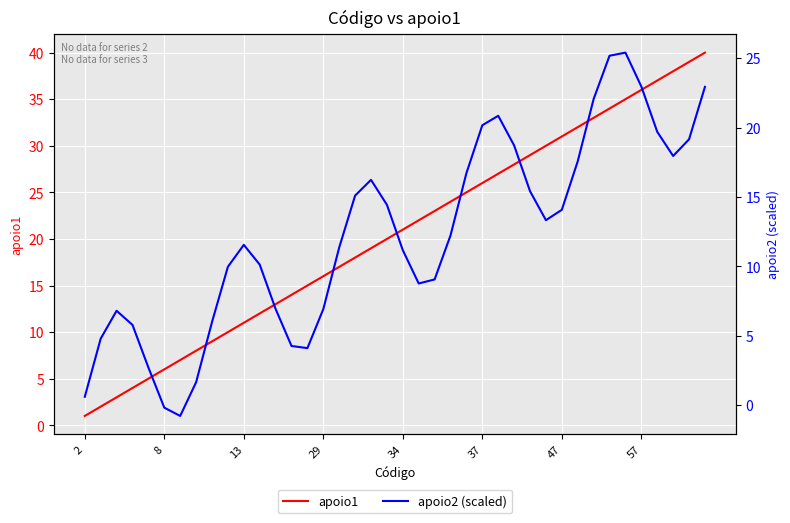

Which series has the largest total across all categories?

apoio1